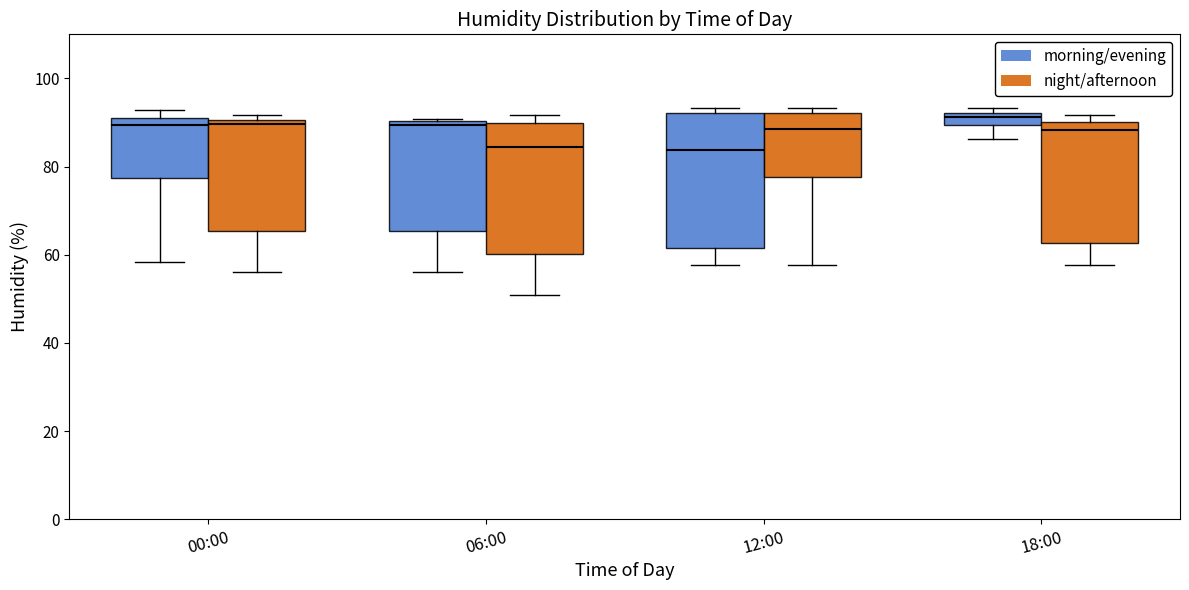

Where does the lower whisker of the box for 12:00 (night/afternoon) end on the y-axis? The values are not printed on the chart, so give them approximately, as read against the axis.

58